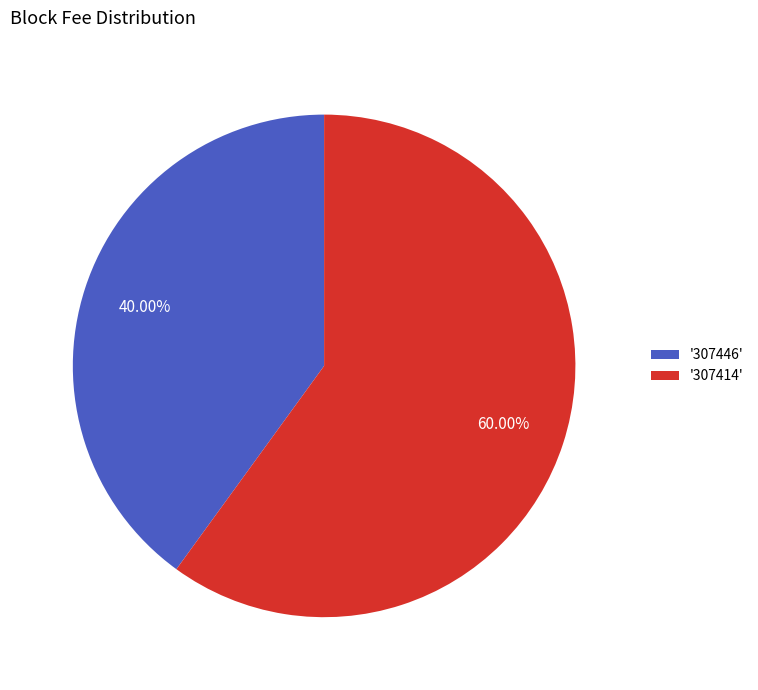

Combined, do '307414' and '307446' account for over 50%?

Yes